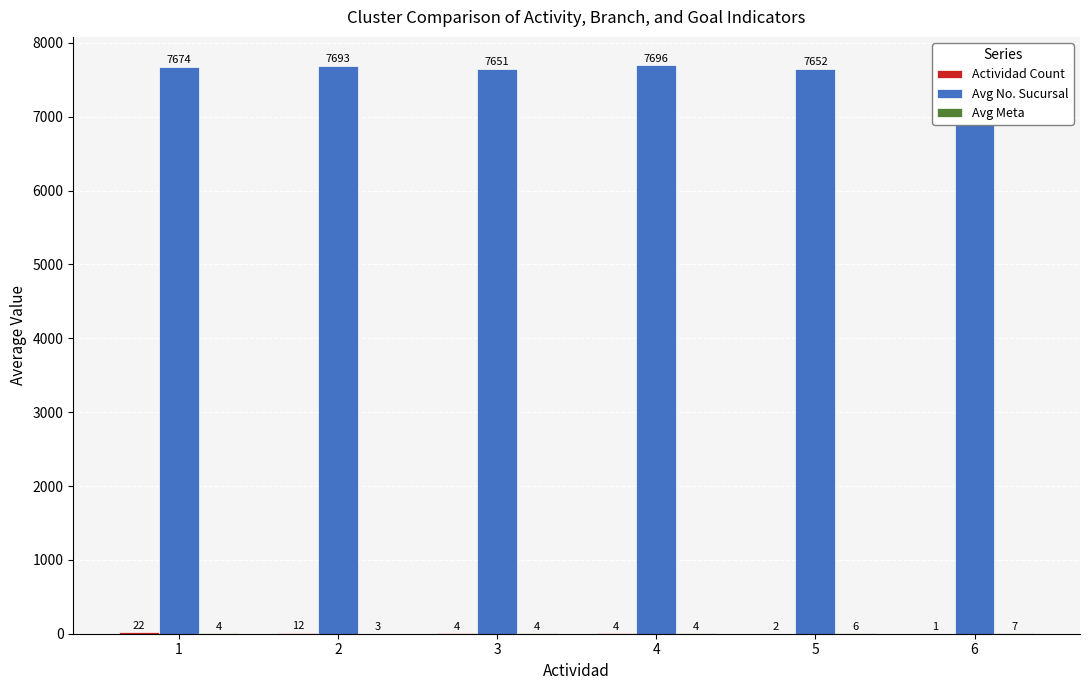

What is the lowest value of the Avg No. Sucursal series?

7565